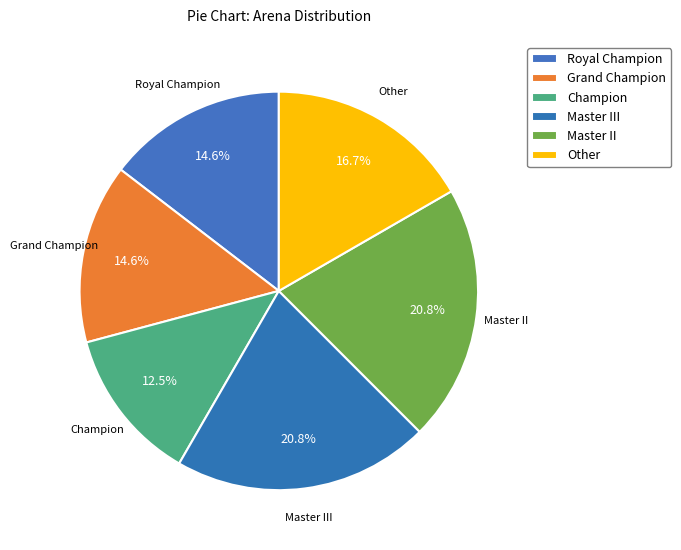

What is the change in value from Royal Champion to Other?

+1